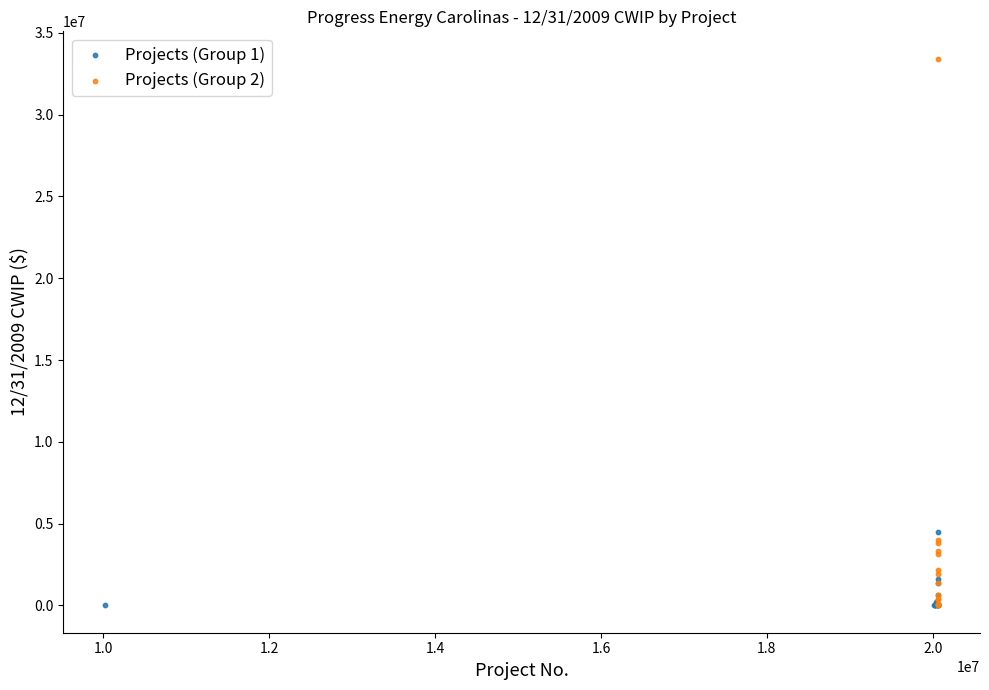

What are all the series names shown in the legend?

Projects (Group 1), Projects (Group 2)